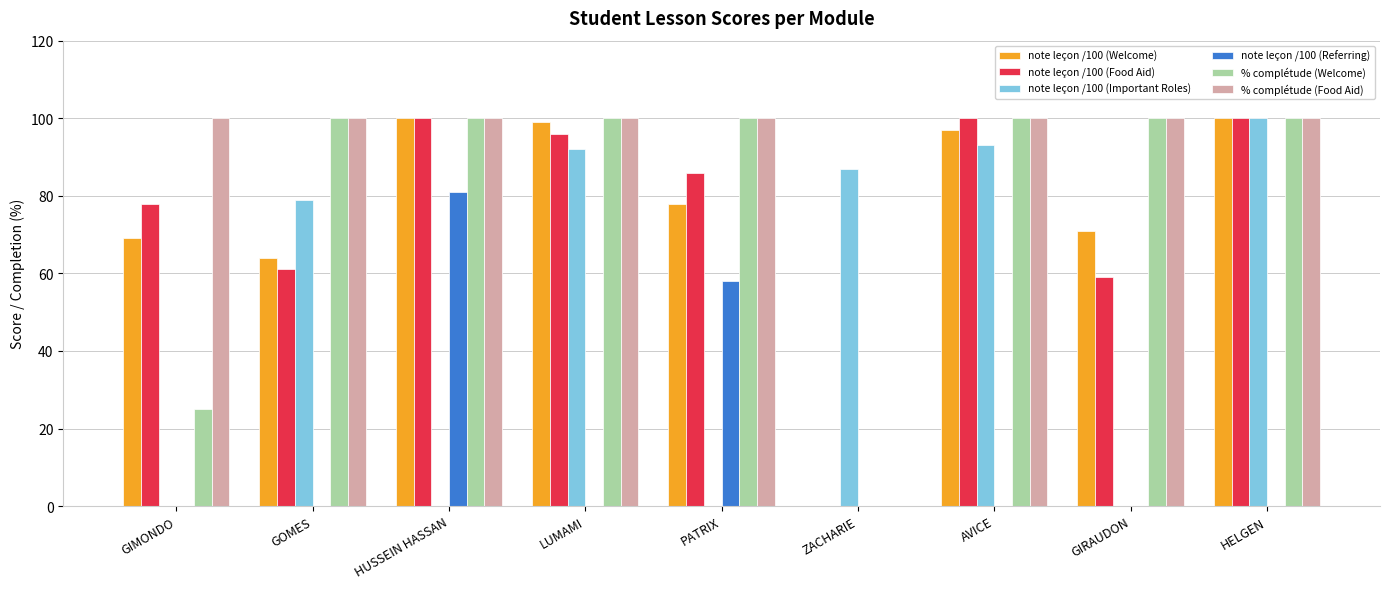

At which label is note leçon /100 (Food Aid) closest to 50?

GIRAUDON